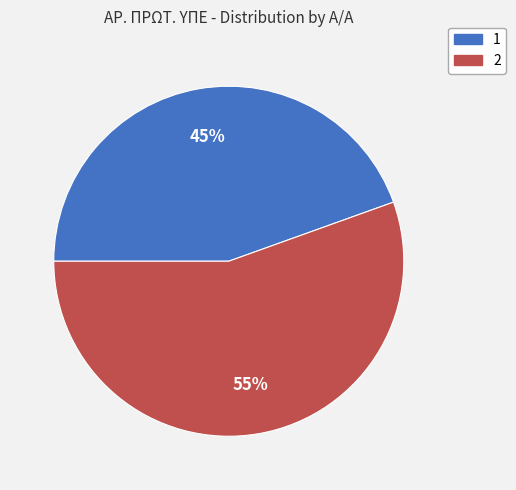

To the nearest percent, what percentage of the pie is 1?

45%